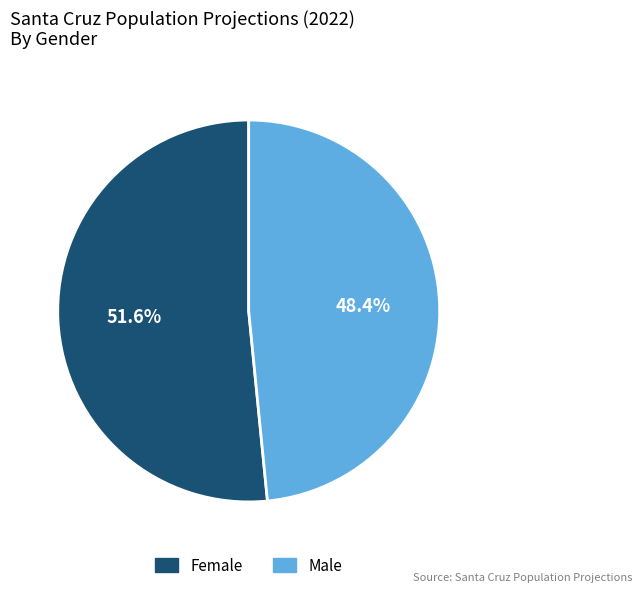

Combined, do Female and Male account for over 50%?

Yes